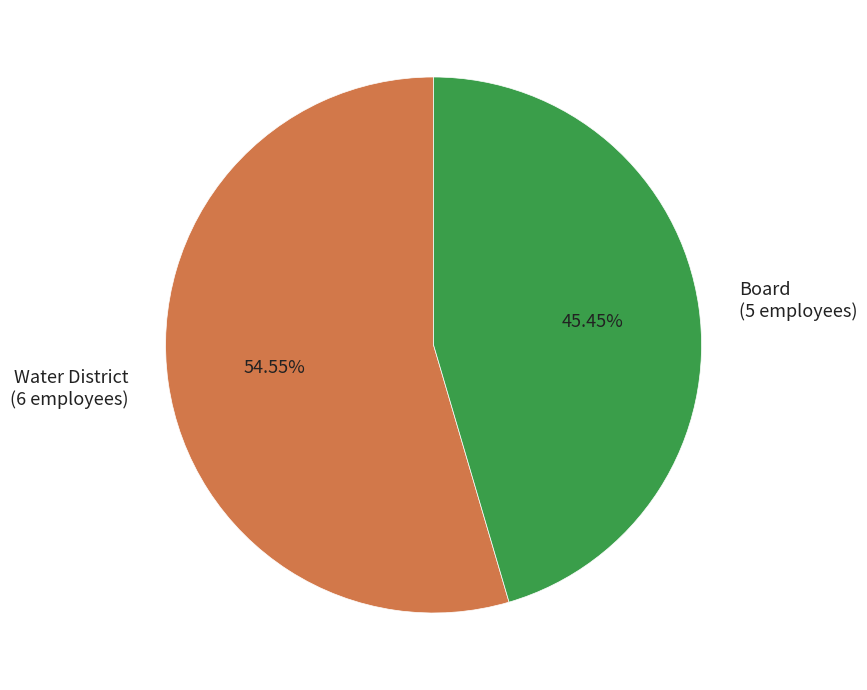

To the nearest percent, what percentage of the pie is Water District?

55%